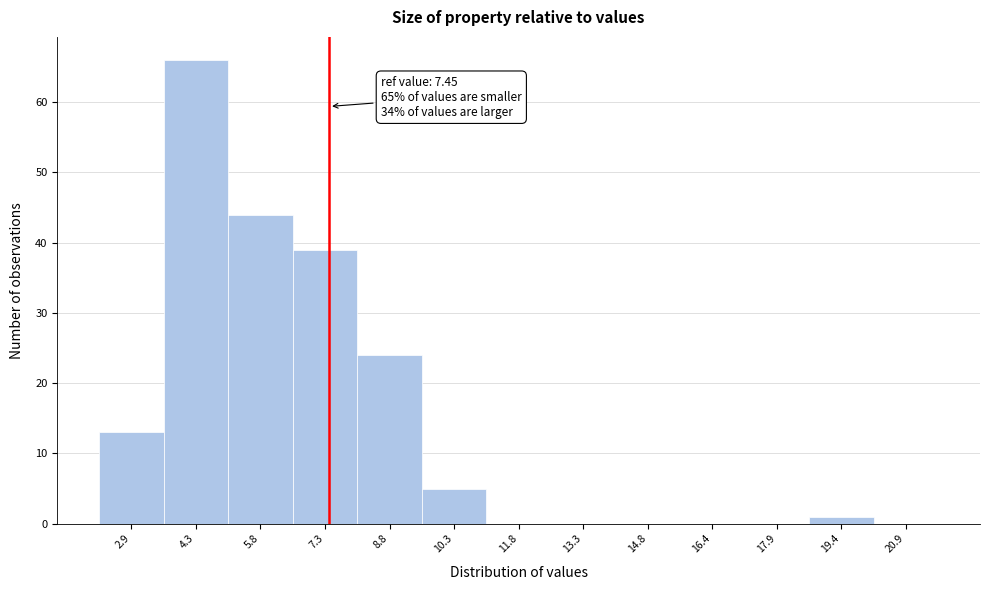

Over which range of the x-axis is the bar tallest?

3.6 to 5.1